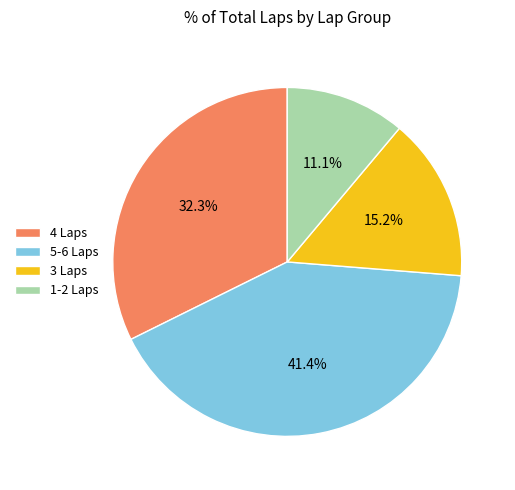

Which category has the biggest portion of the pie?

5-6 Laps